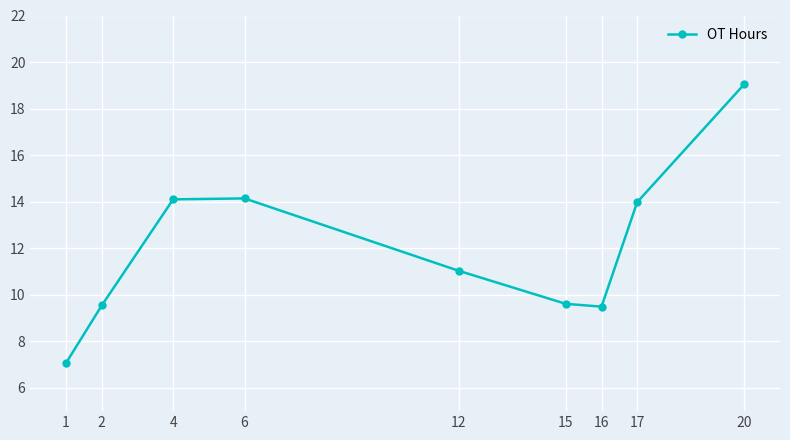

How many interior local valleys (lower than both neighbors) does the data have?

1